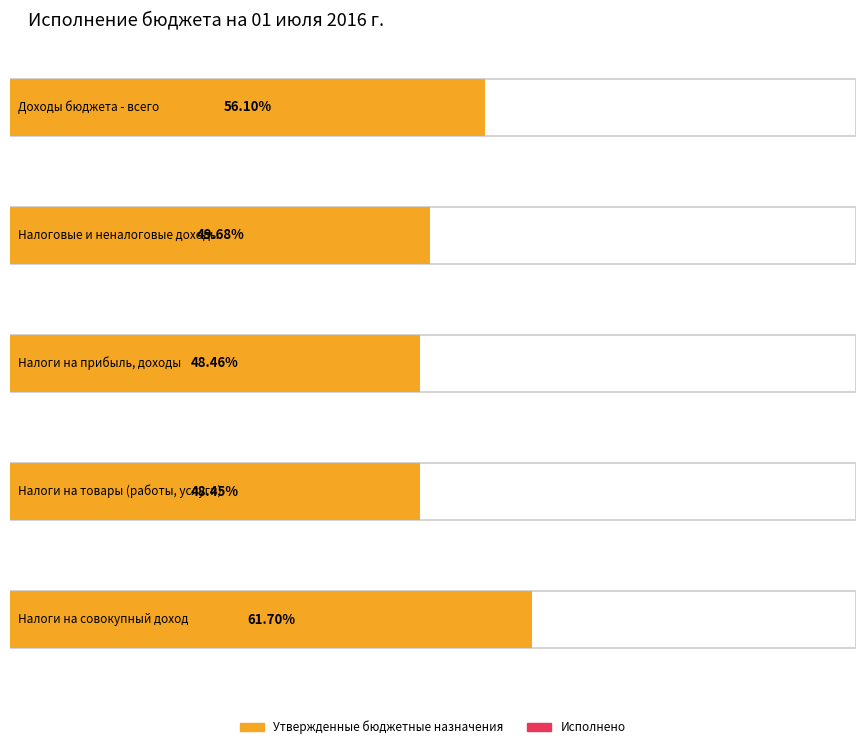

Is it true that Утвержденные бюджетные назначения equals 53881583.0 at Налоги на прибыль, доходы?

True